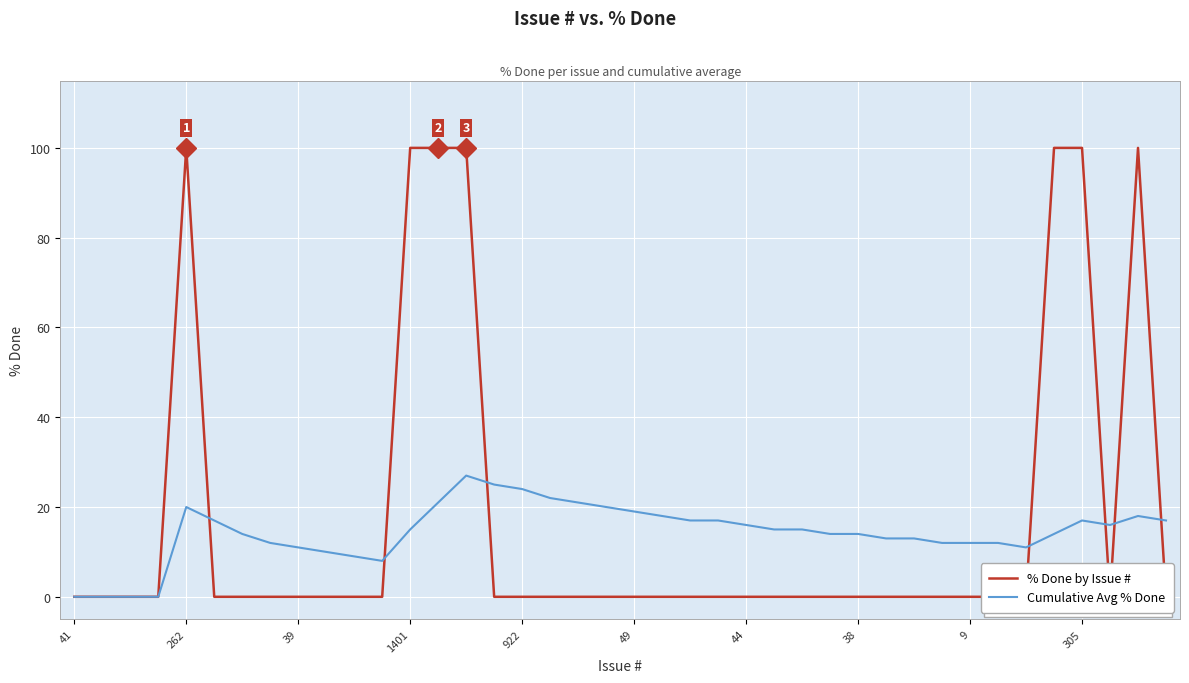

How many values in the Cumulative Avg % Done series are below 15?

19